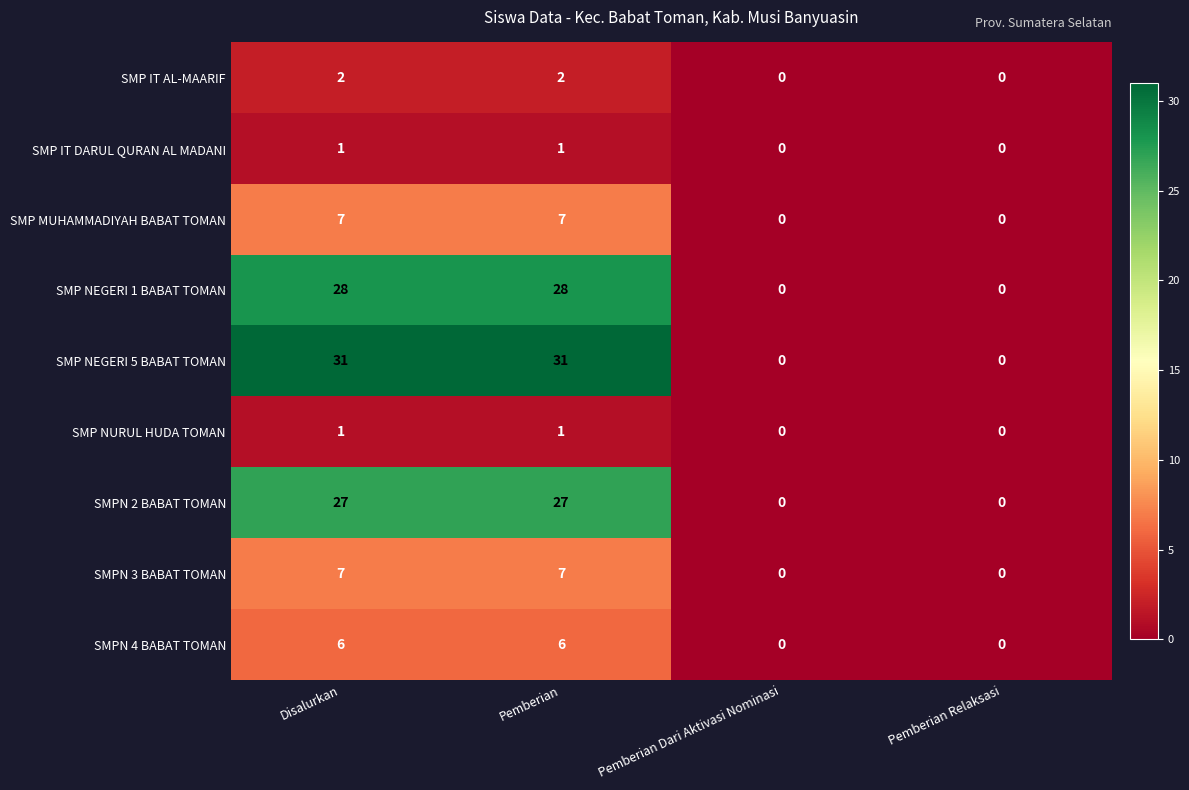

Count the number of categories in the chart.

4